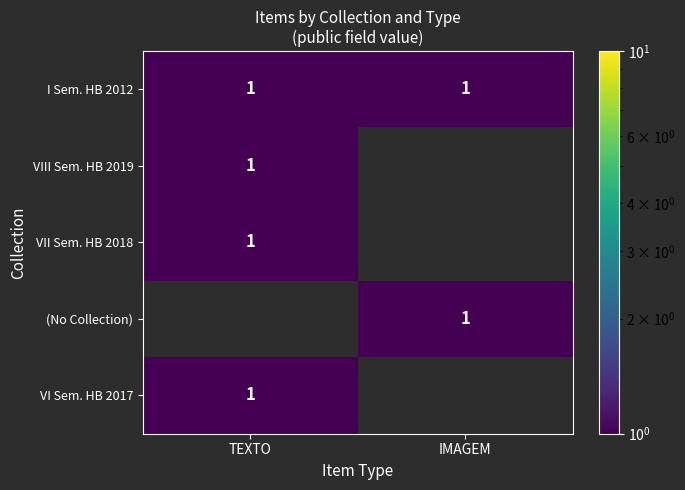

The VI Sem. HB 2017 series shows 0 at TEXTO. True or false?

False